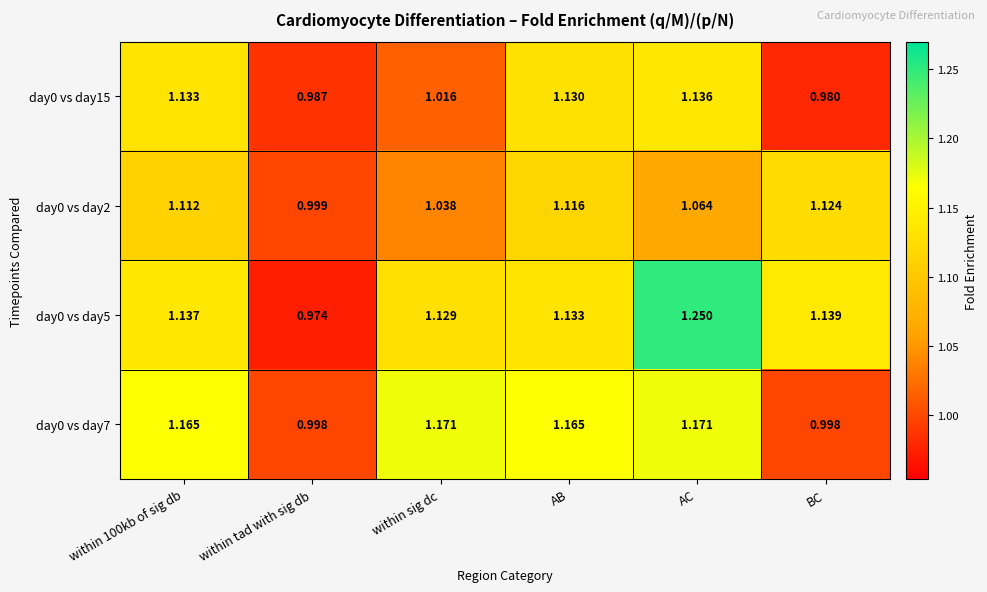

List the series in order of their peak value, highest first.

day0 vs day5, day0 vs day7, day0 vs day15, day0 vs day2